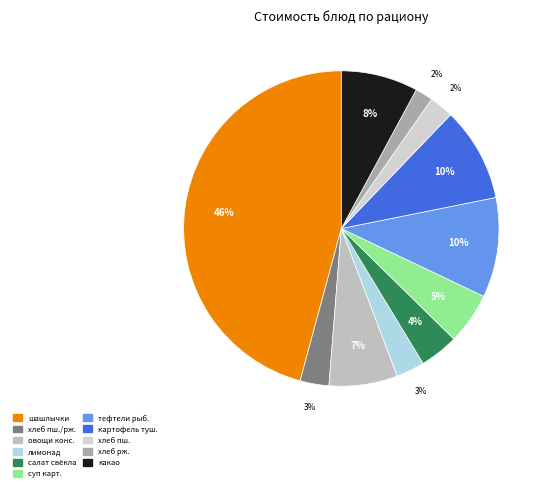

Count the number of slices in the pie.

11